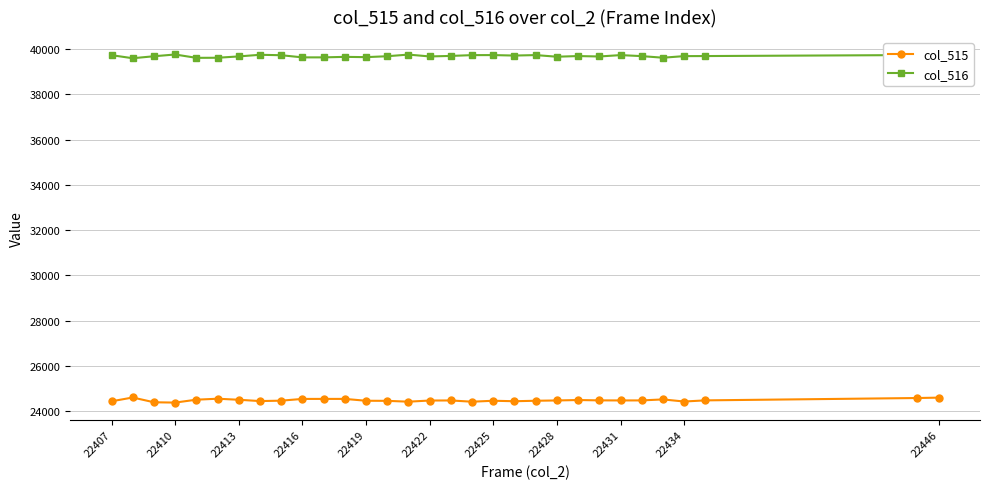

What is the sum of all col_516 values?

1230365